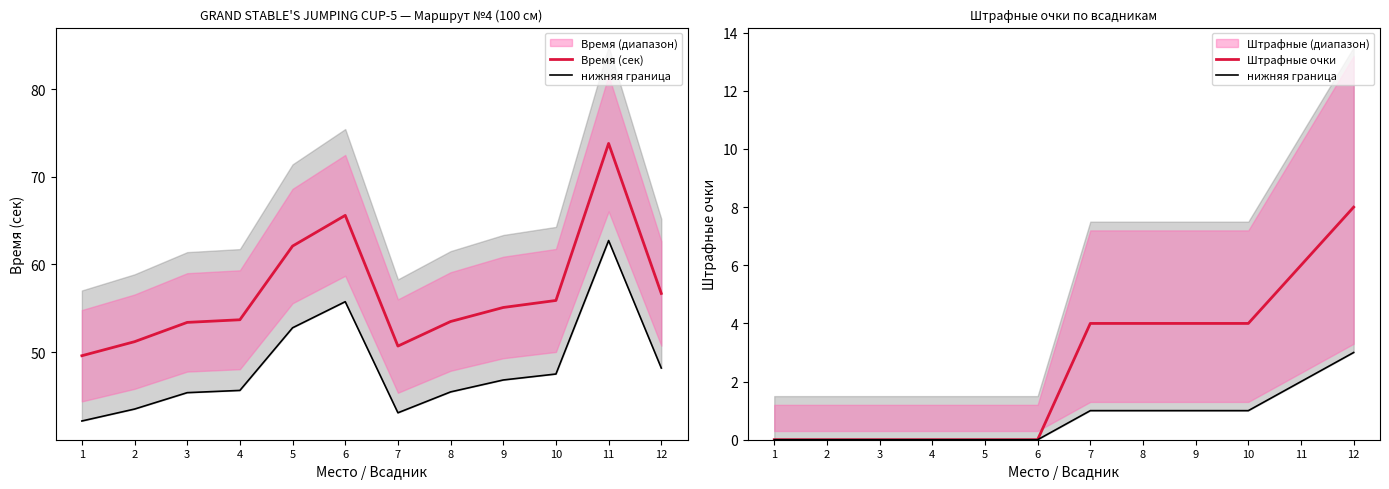

What is the difference between the second highest and second lowest values in the нижняя граница series?

2.0